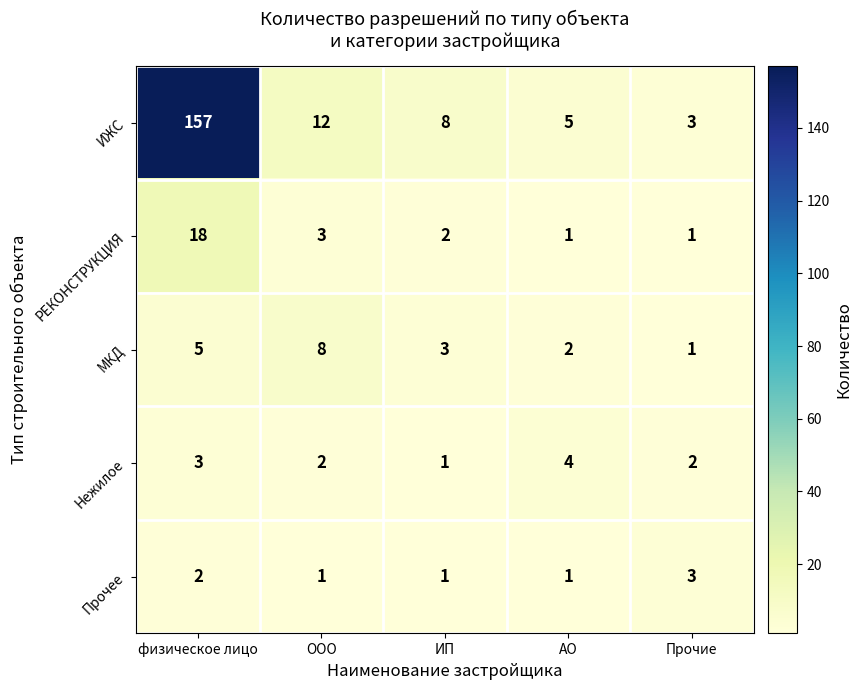

At which label does ИЖС first exceed 8?

физическое лицо